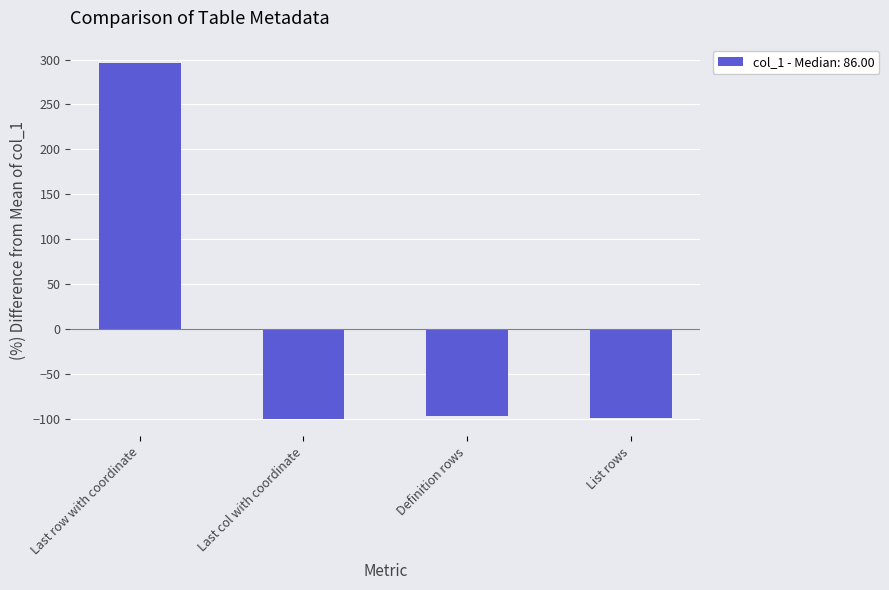

What is the approximate value at List rows?

-99.6